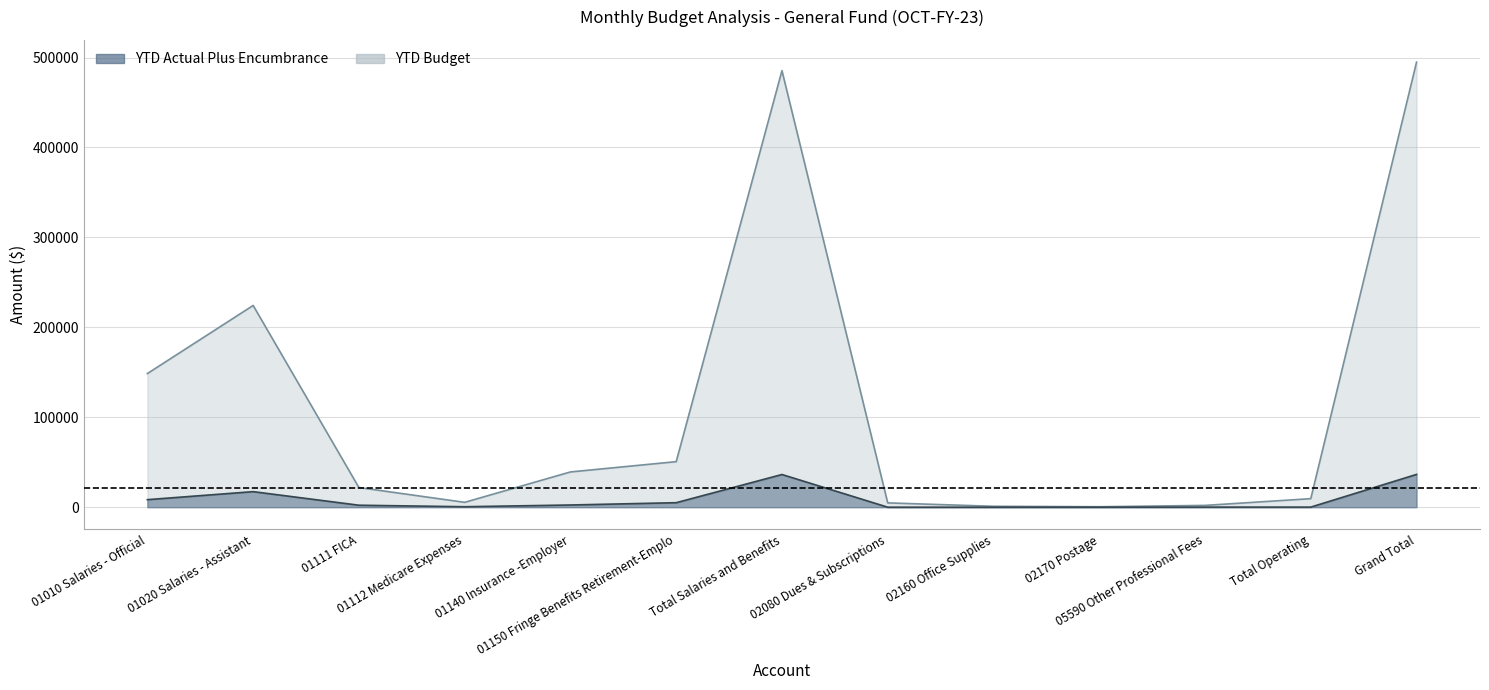

List the series in order of their peak value, lowest first.

YTD Actual Plus Encumbrance, YTD Budget